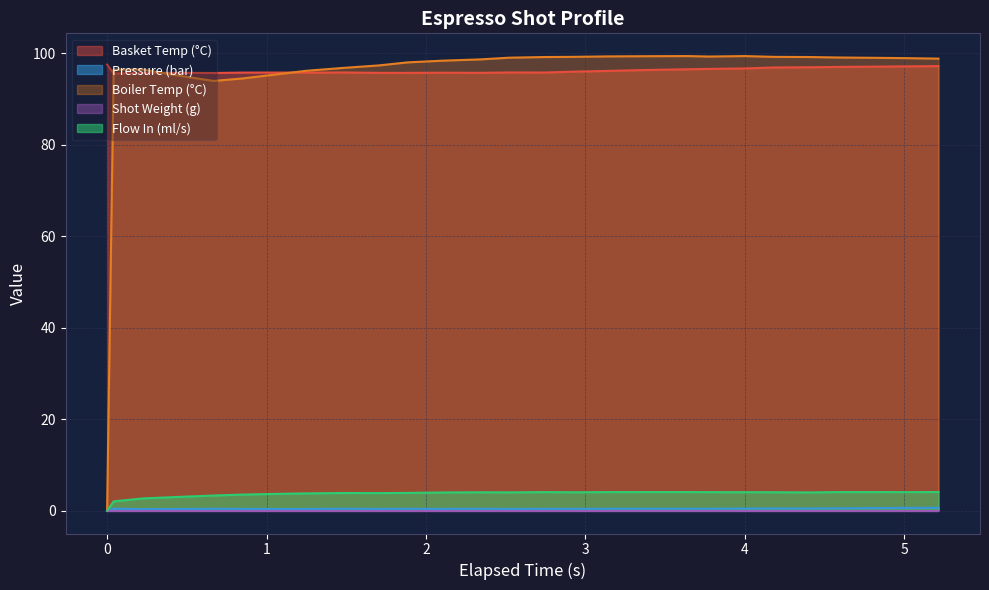

True or false: Basket Temp (°C) and Flow In (ml/s) intersect in this chart.

False